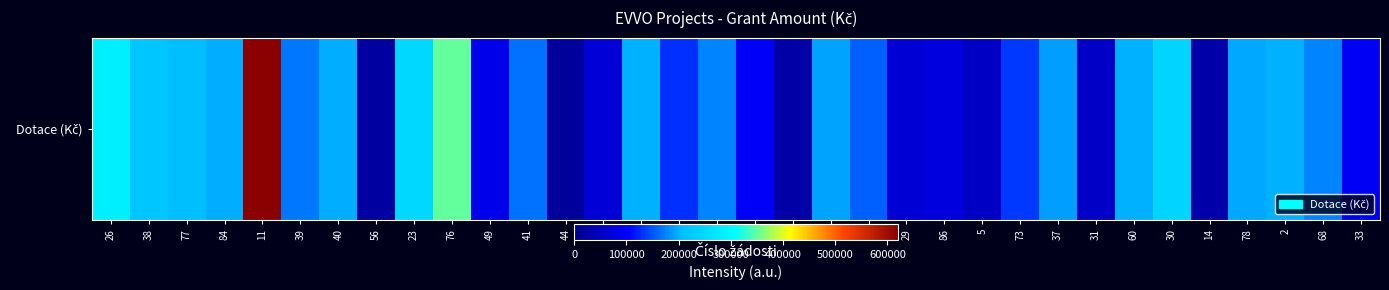

True or false: the data shows 198000 at 40.

True